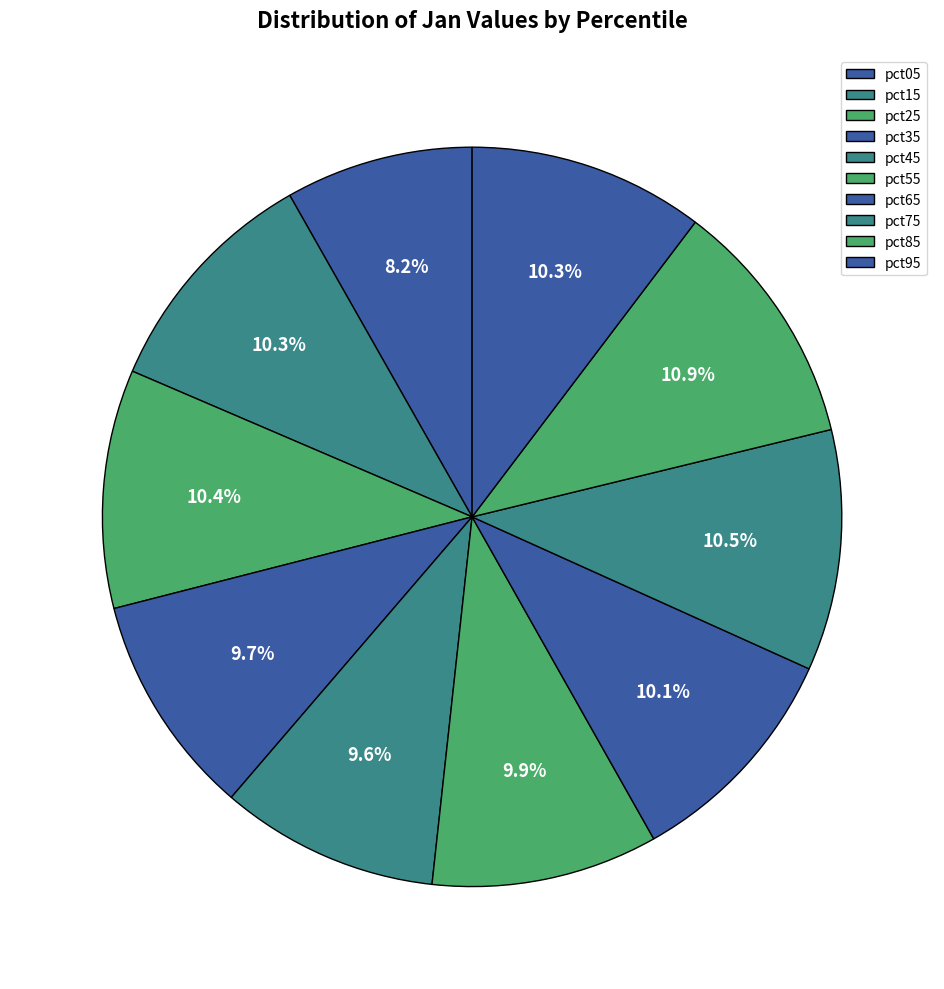

How much of the chart is everything except pct35?

90.3%